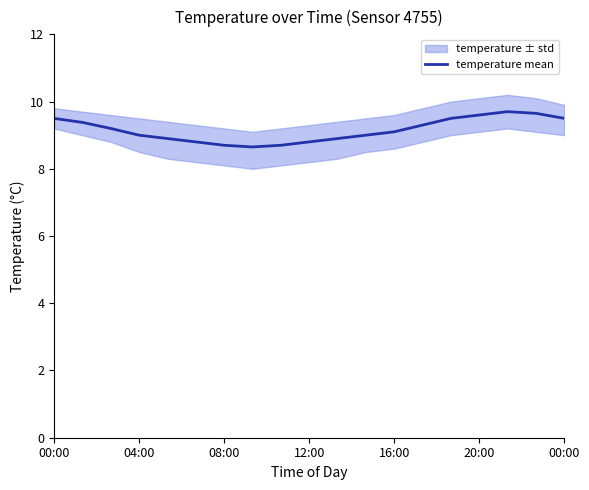

What is the change in value from 16:00 to 17?

+0.8